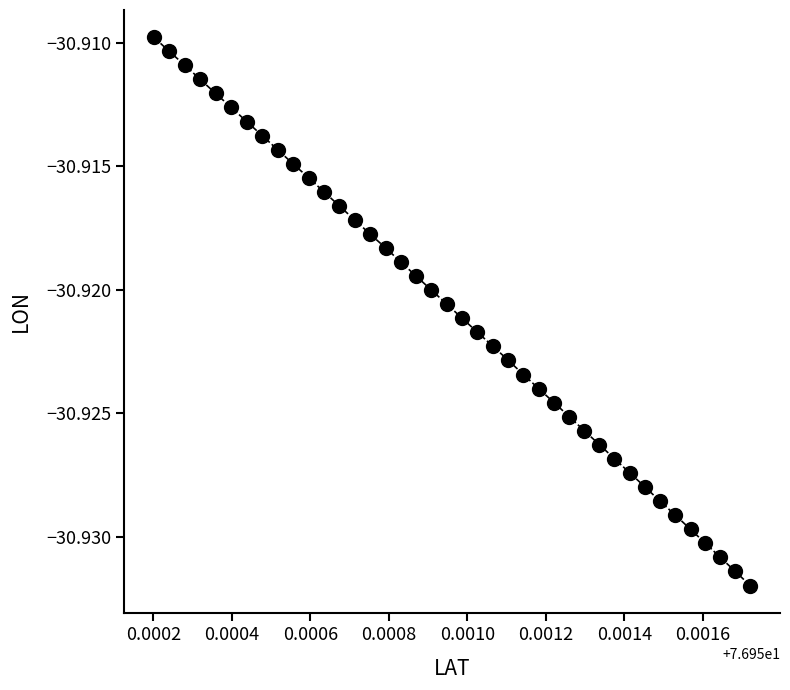

Count the number of points in this scatter plot.

40